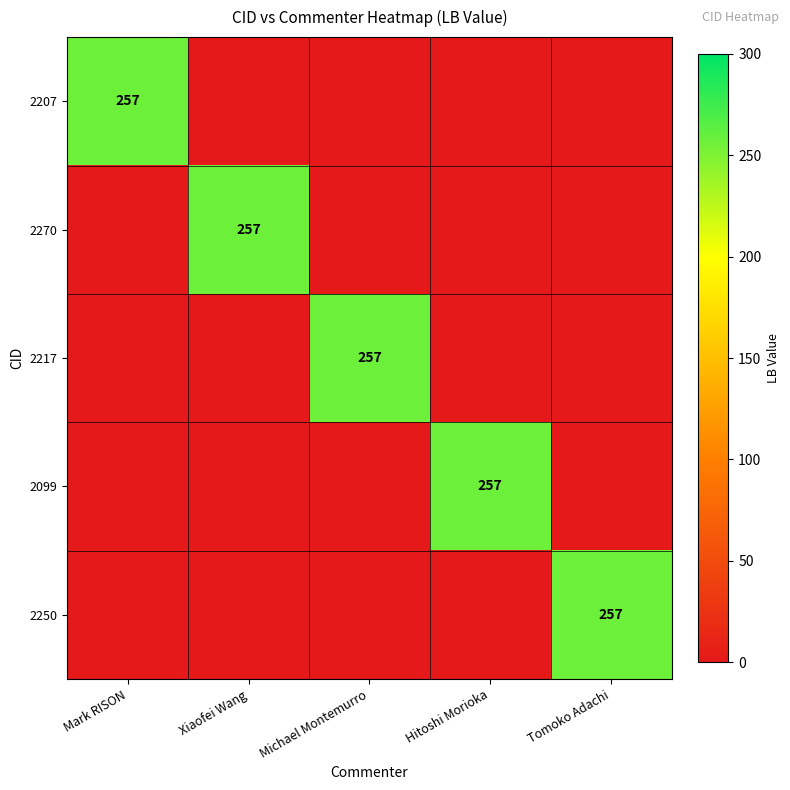

Is it true that 2217 equals 257 at Michael Montemurro?

True